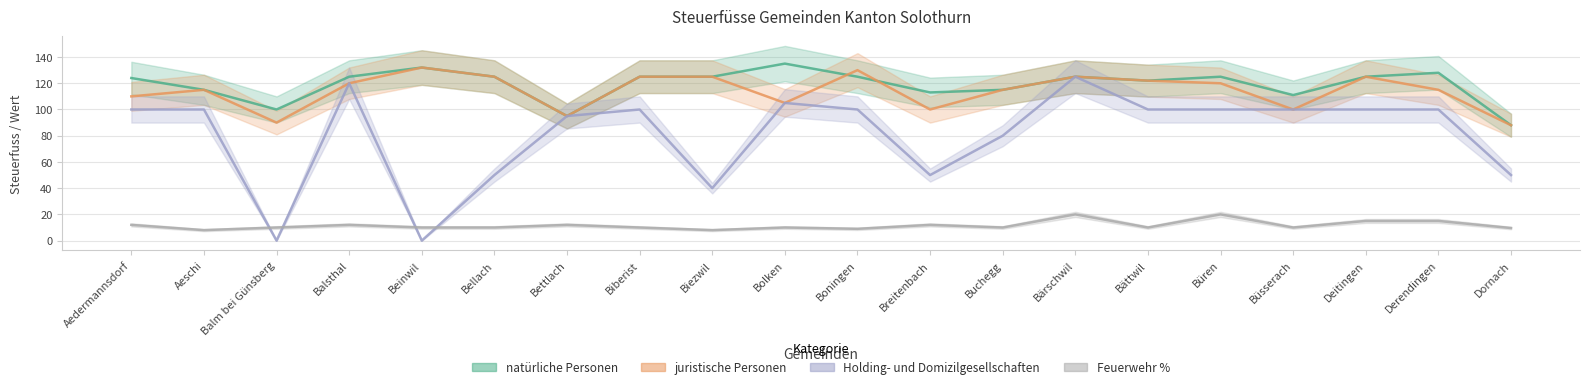

True or false: natürliche Personen has more than 0 interior local peaks.

True